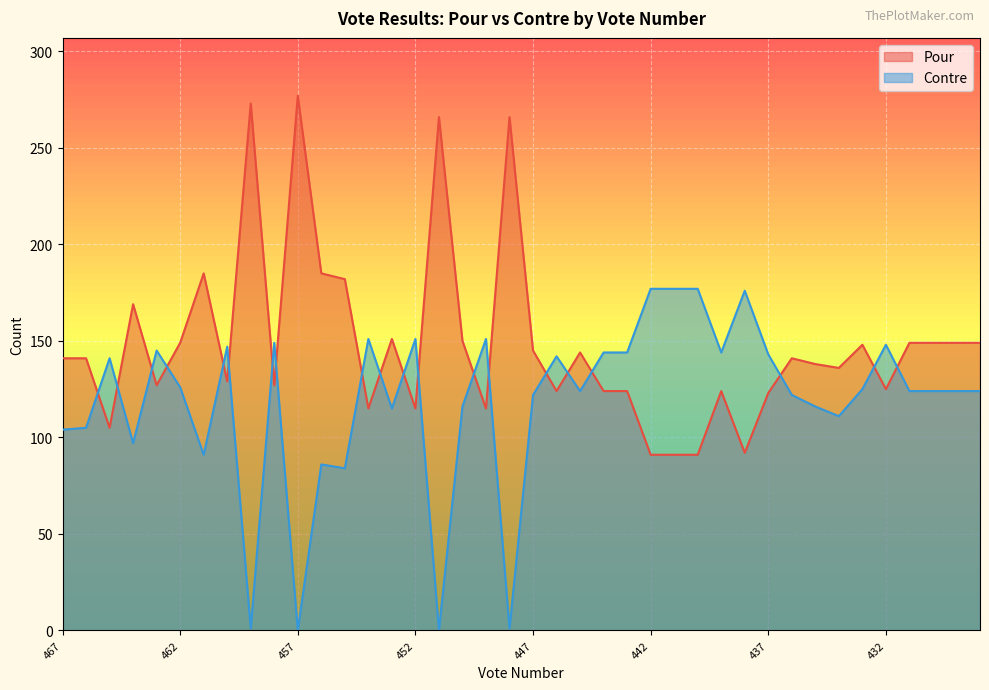

What is the average value of the Contre series?

119